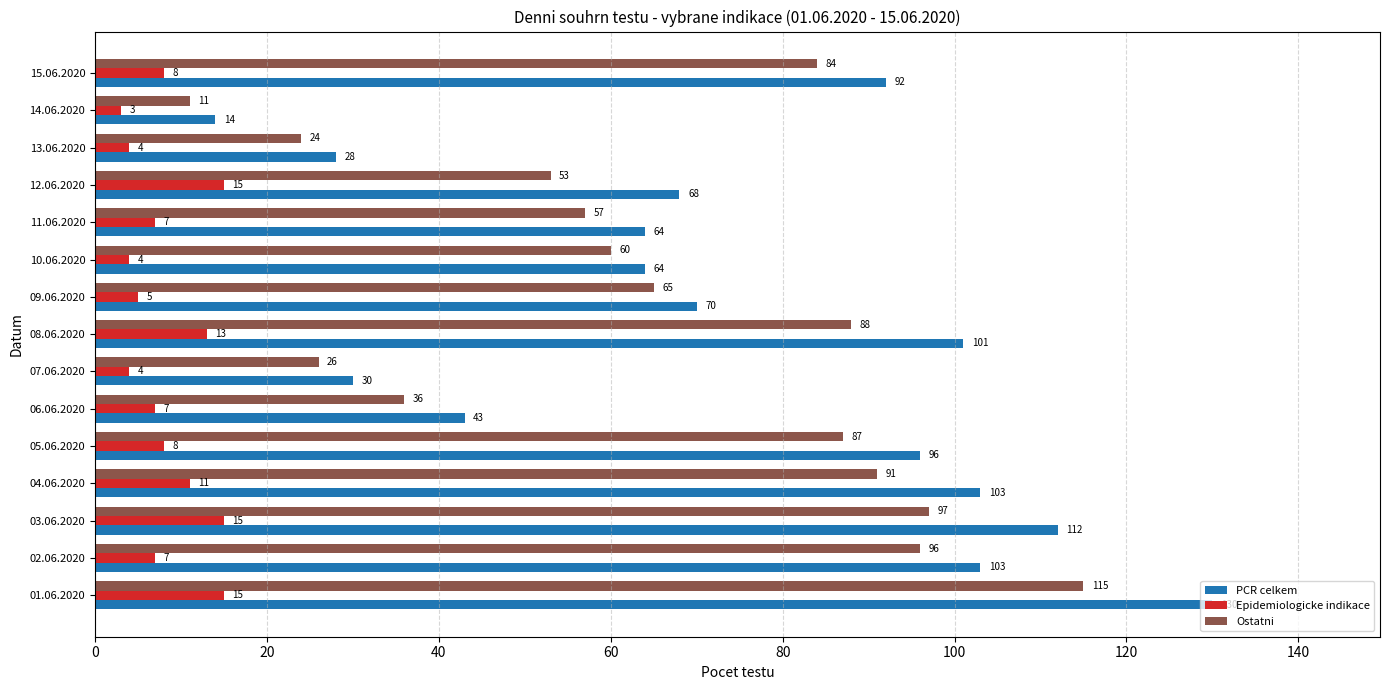

What is the difference between the maximum and minimum values in the Epidemiologicke indikace series?

12